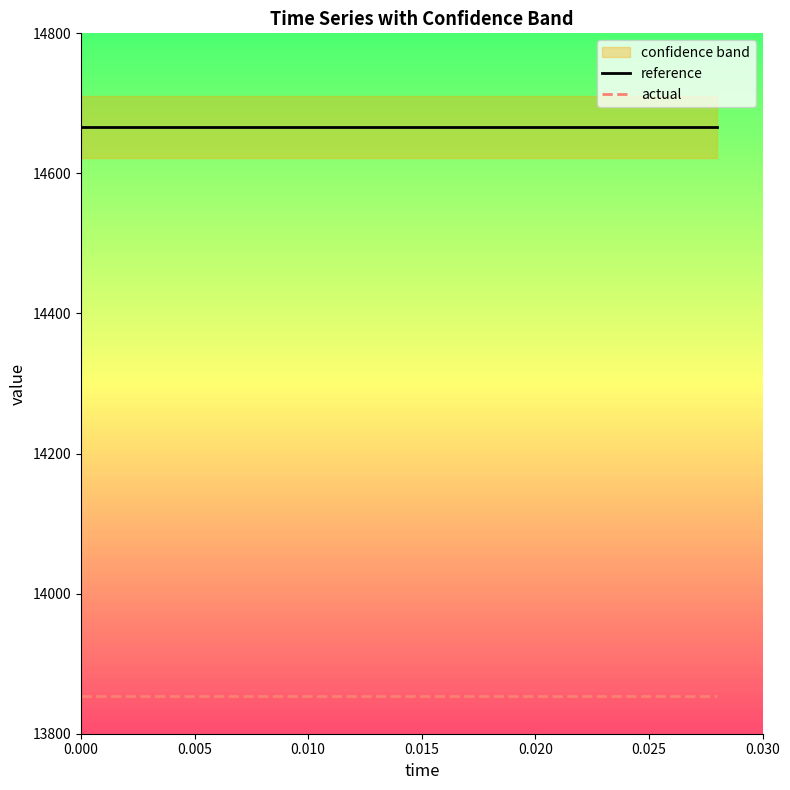

True or false: reference and actual cross at least once.

False